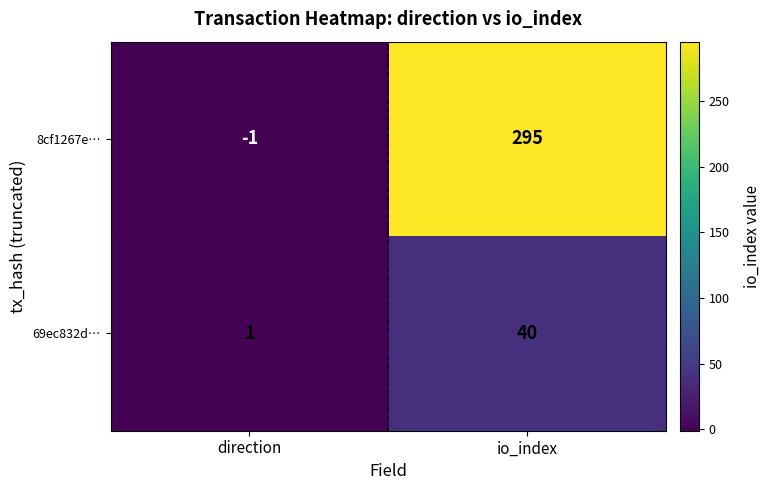

Where is 69ec832d… nearest to the value 20?

direction